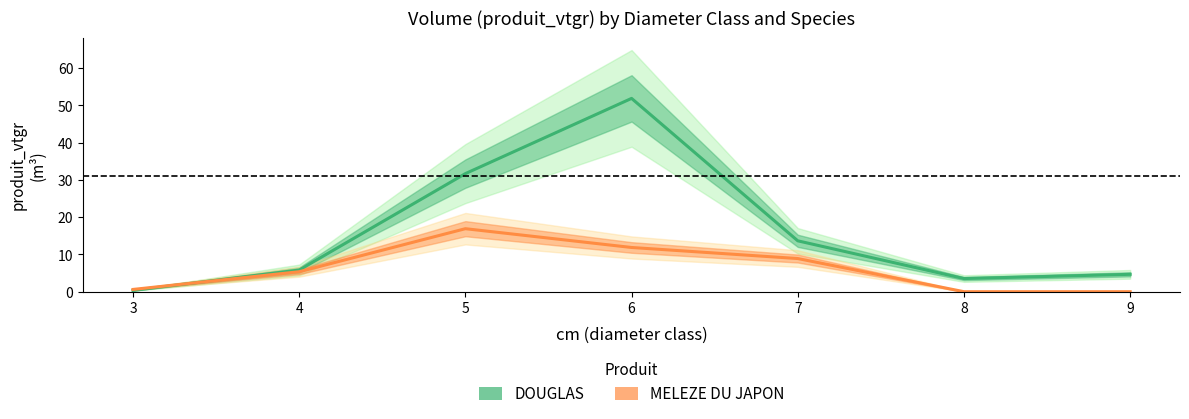

What is the maximum value shown in the chart?

51.9